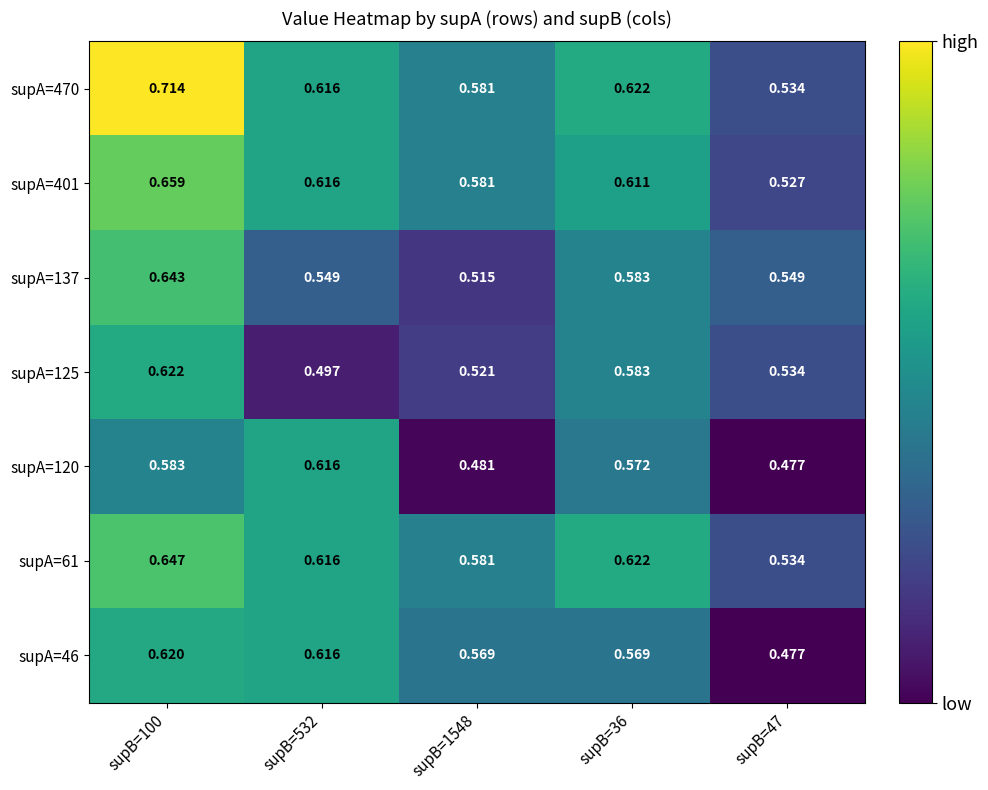

Is the value of supA=137 at supB=36 greater than the value of supA=46 at supB=47?

Yes